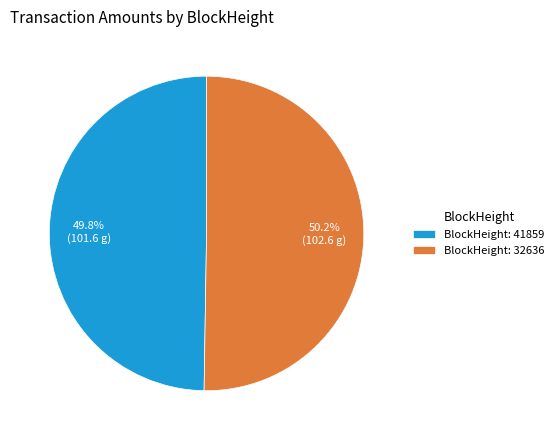

Combined, what portion of the pie is BlockHeight: 41859 and BlockHeight: 32636?

100.0%